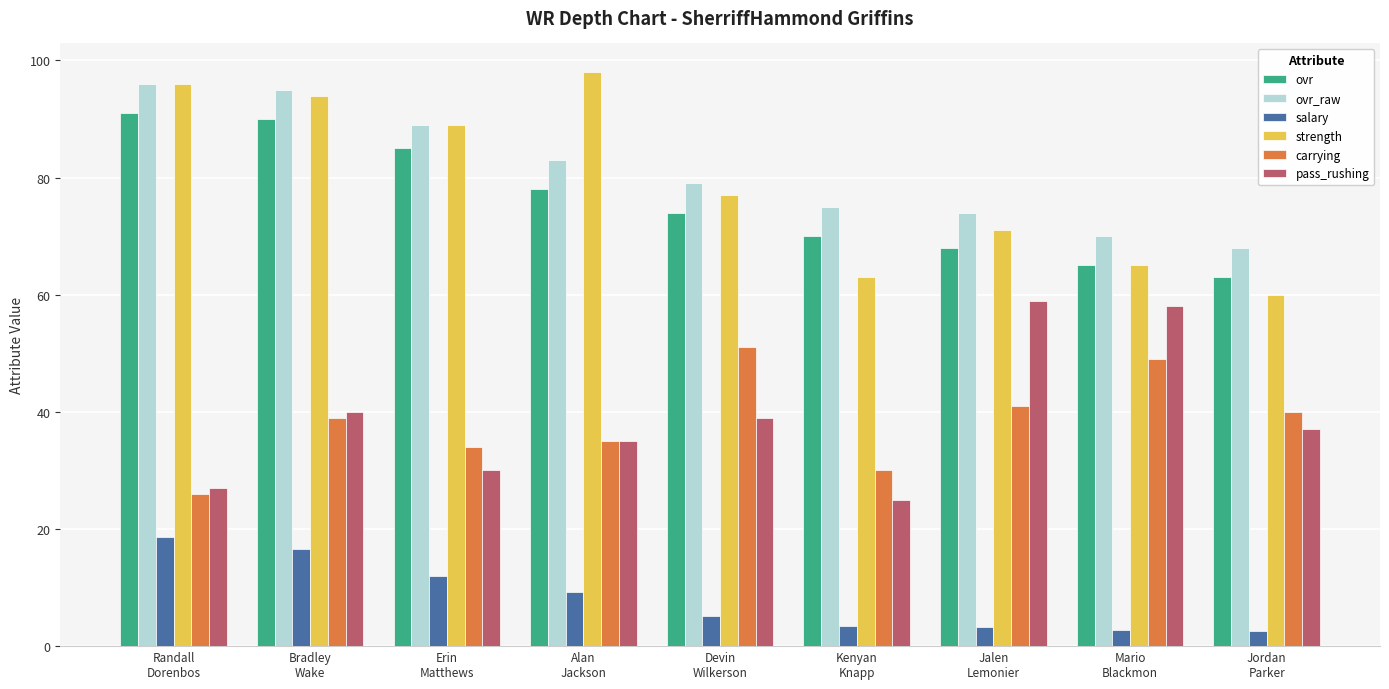

Read the carrying value at Devin
Wilkerson.

51.0